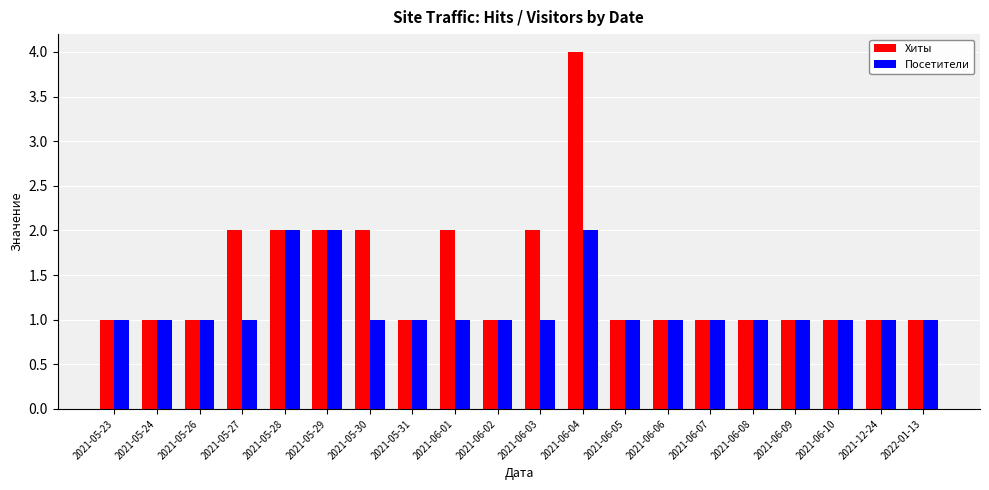

Is it true that Хиты equals 0 at 2021-05-31?

False